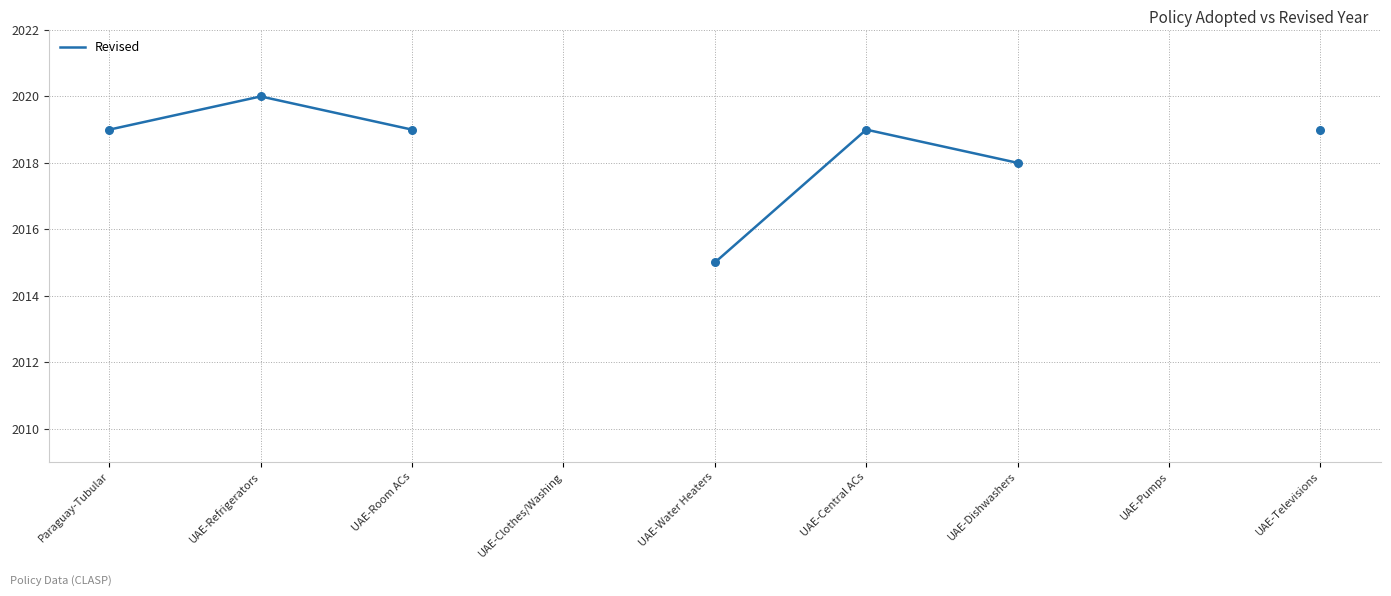

Which has a higher value, UAE-Pumps or UAE-Refrigerators?

UAE-Refrigerators